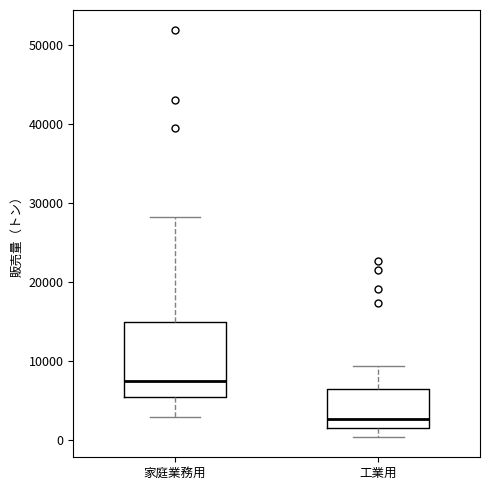

Comparing the boxes themselves (not the whiskers), which one is the tallest?

家庭業務用